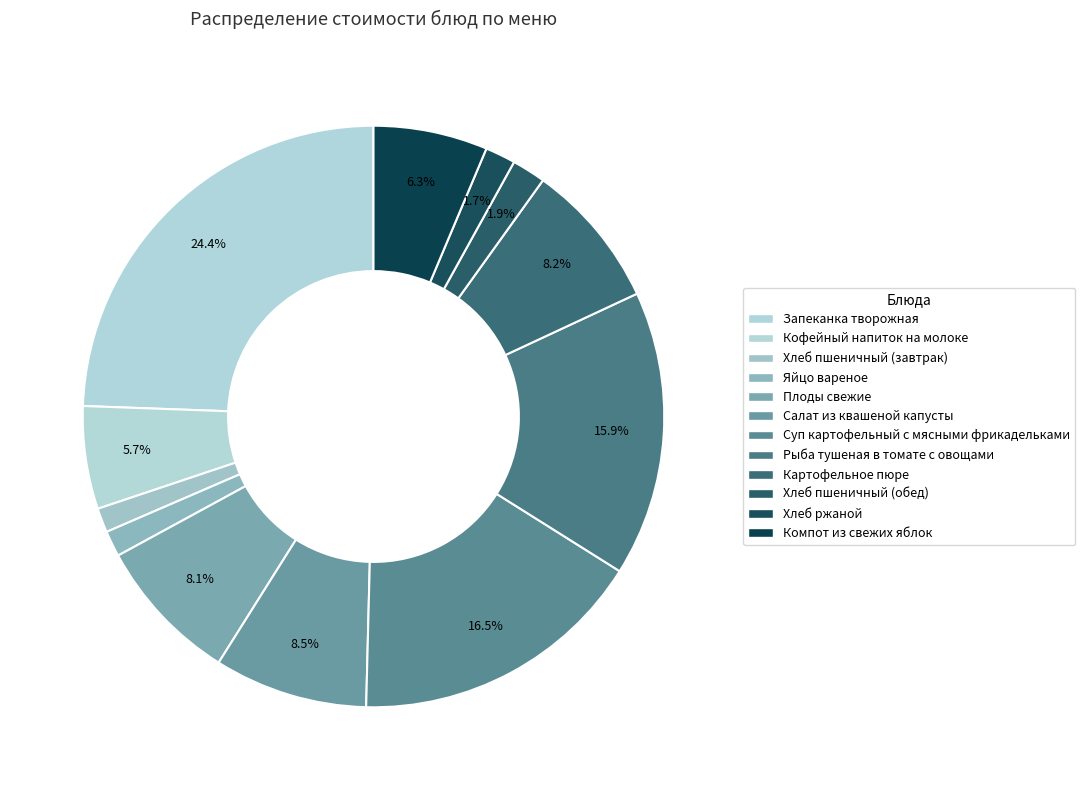

How many slices are in this pie chart?

12